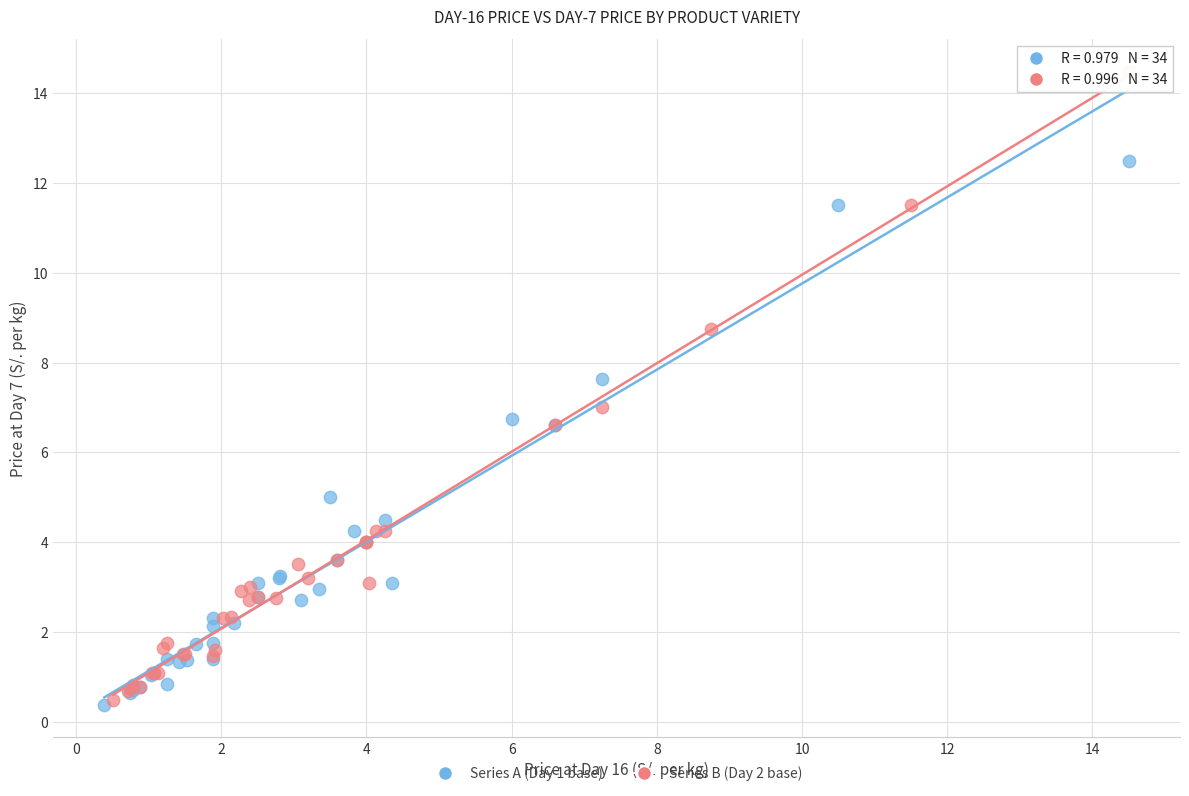

What are all the series names shown in the legend?

Series A (Day 1 base), Series B (Day 2 base)